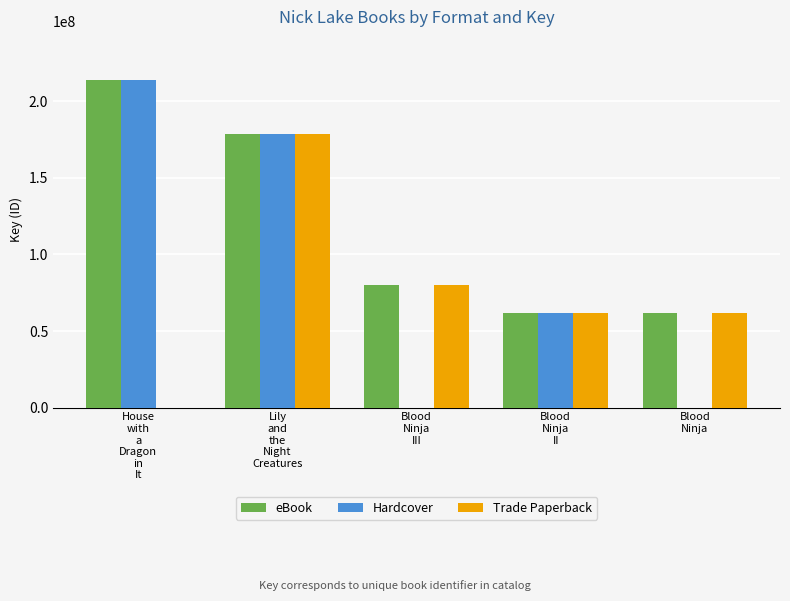

The value of Trade Paperback at Blood
Ninja
II is 101822857. True or false?

False